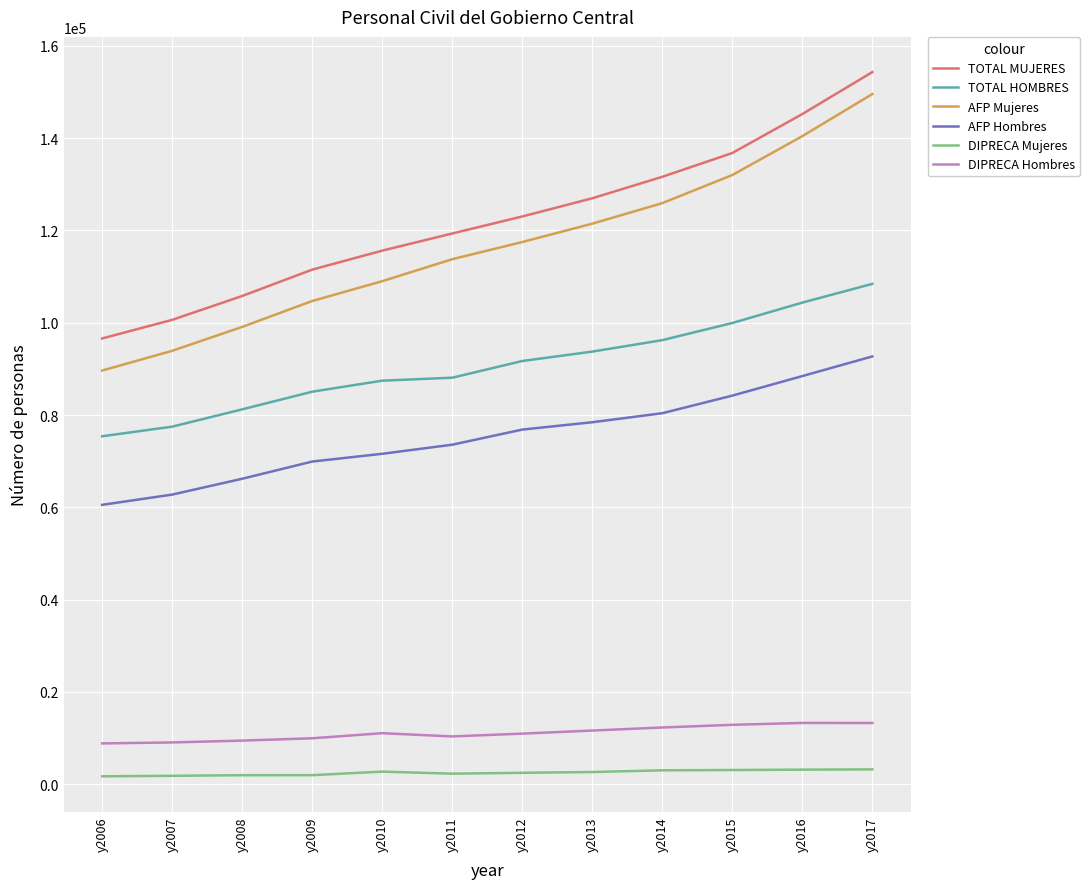

What is the total value across all series at y2009?

383193